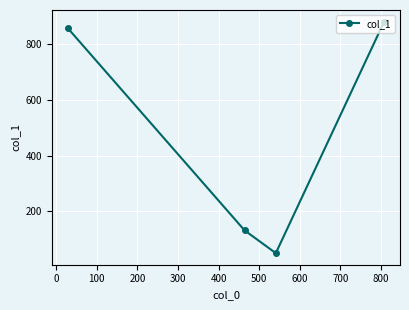

What is the smallest value displayed?

49